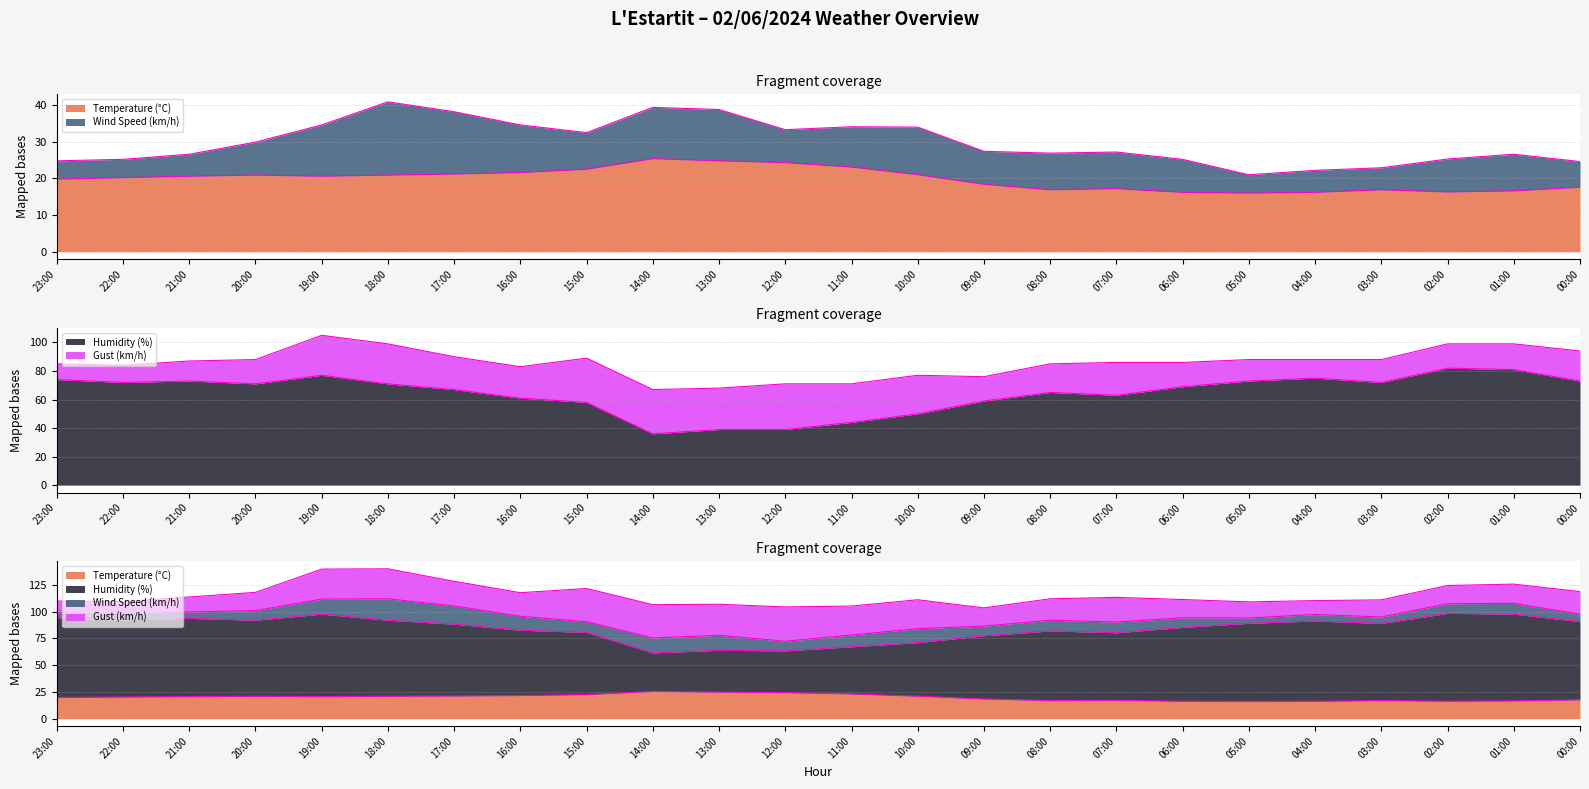

True or false: Temperature (°C) and Humidity (%) cross at least once.

False